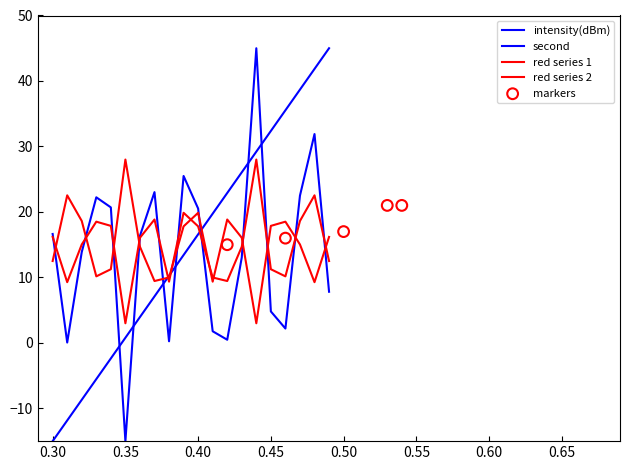

Which series contains the lowest Y value?

intensity(dBm)